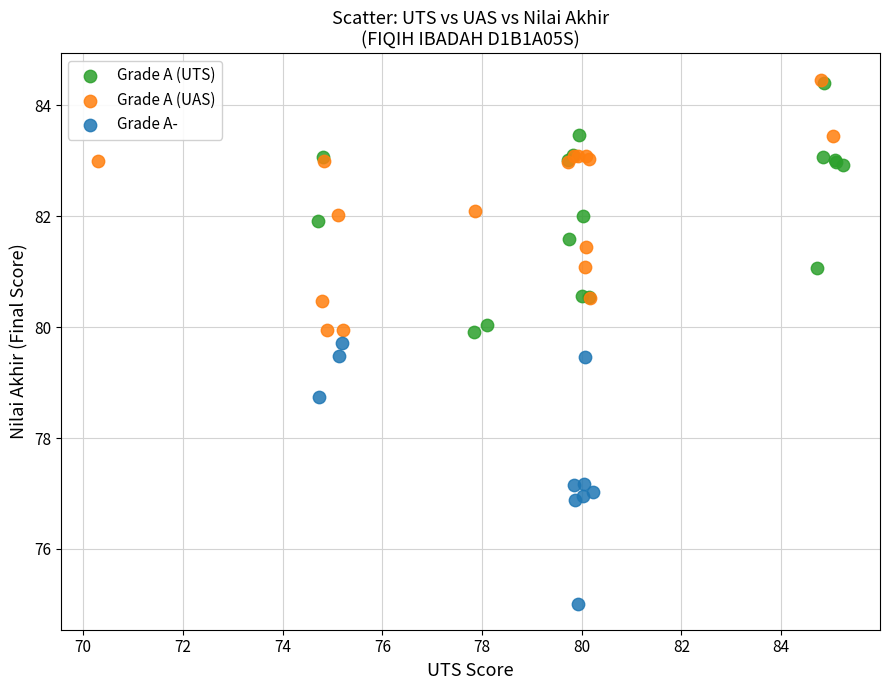

Which series contains the lowest Y value?

Grade A-